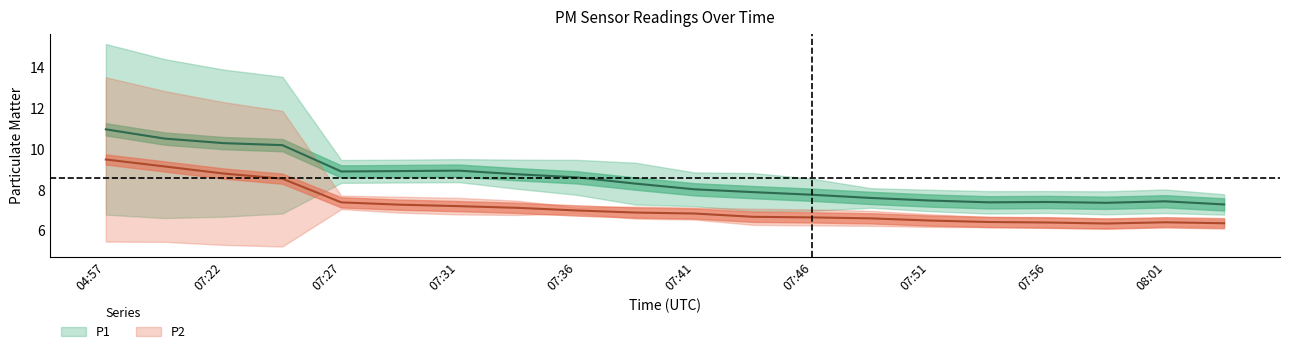

The P2 series shows 10.2 at 07:36. True or false?

False